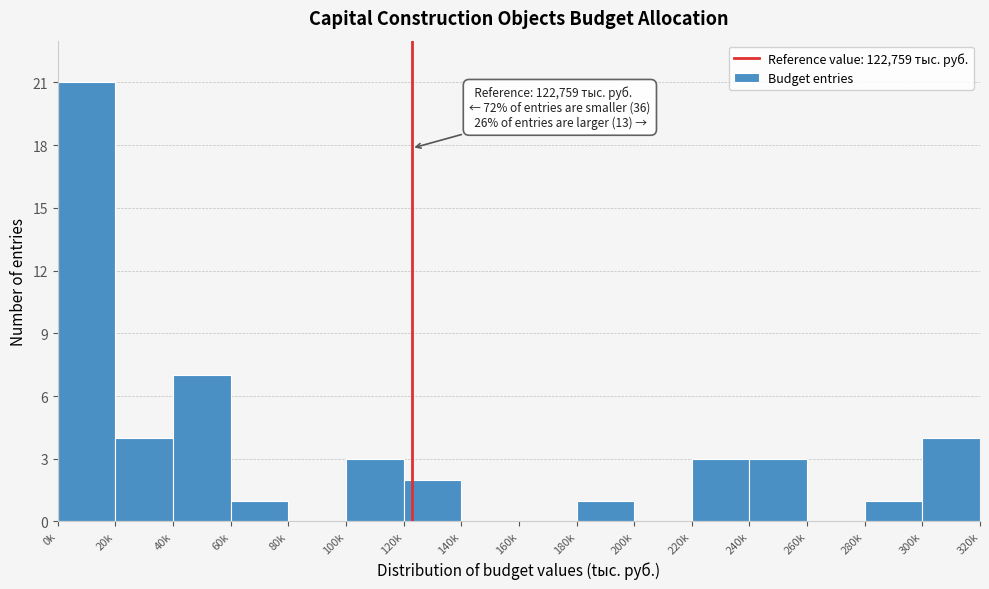

Reading left to right, transcribe all the data shown in this chart.

0k=21	20k=4	40k=7	60k=1	80k=0	100k=3	120k=2	140k=0	160k=0	180k=1	200k=0	220k=3	240k=3	260k=0	280k=1	300k=4